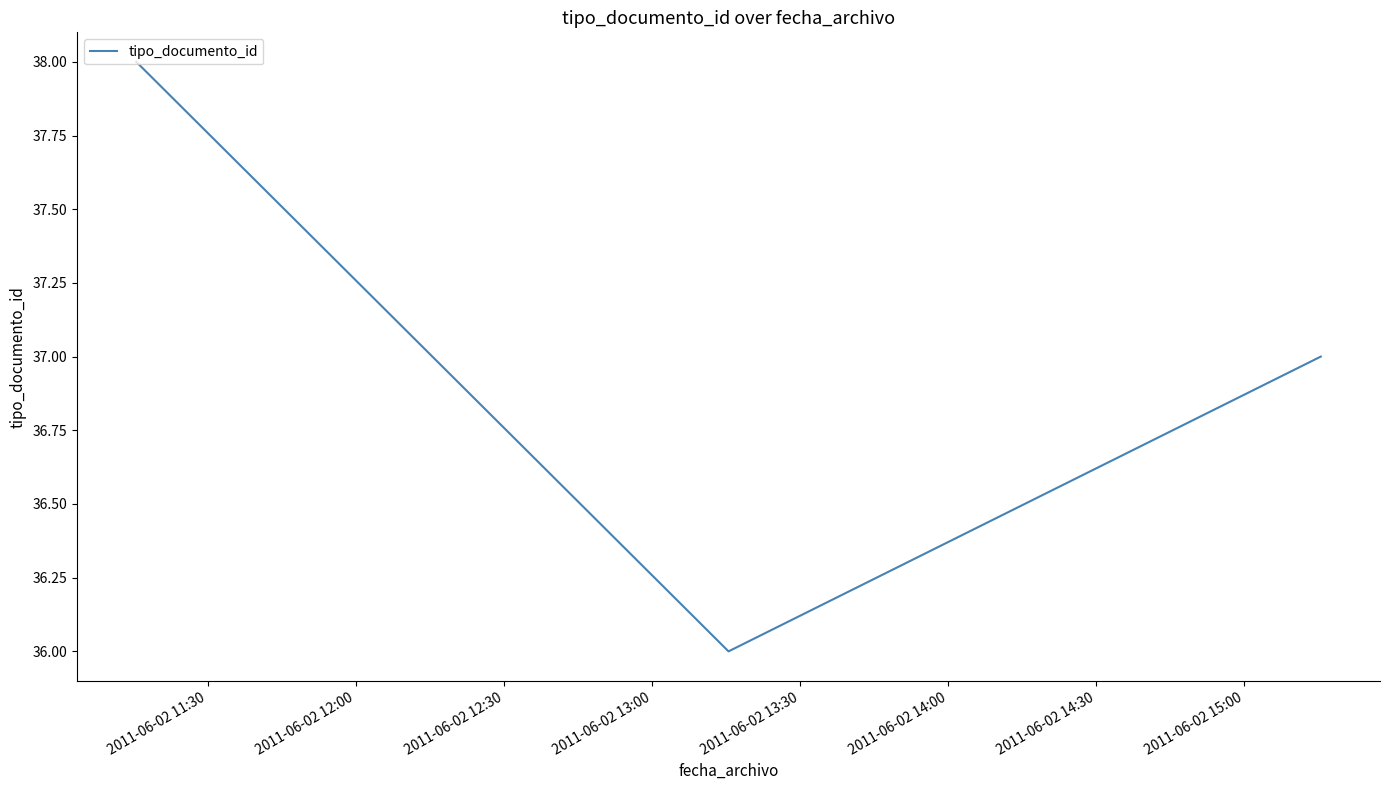

What is the sum of all values?

111